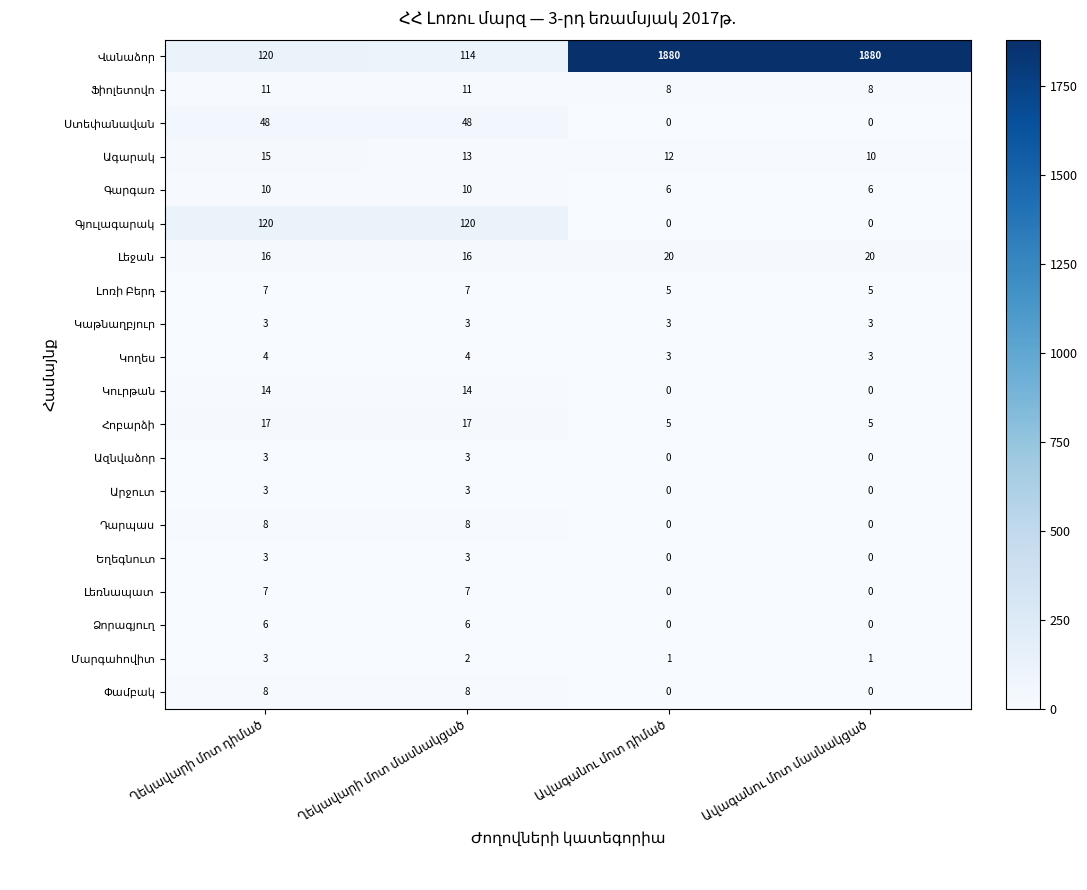

Count the number of data series in this chart.

20